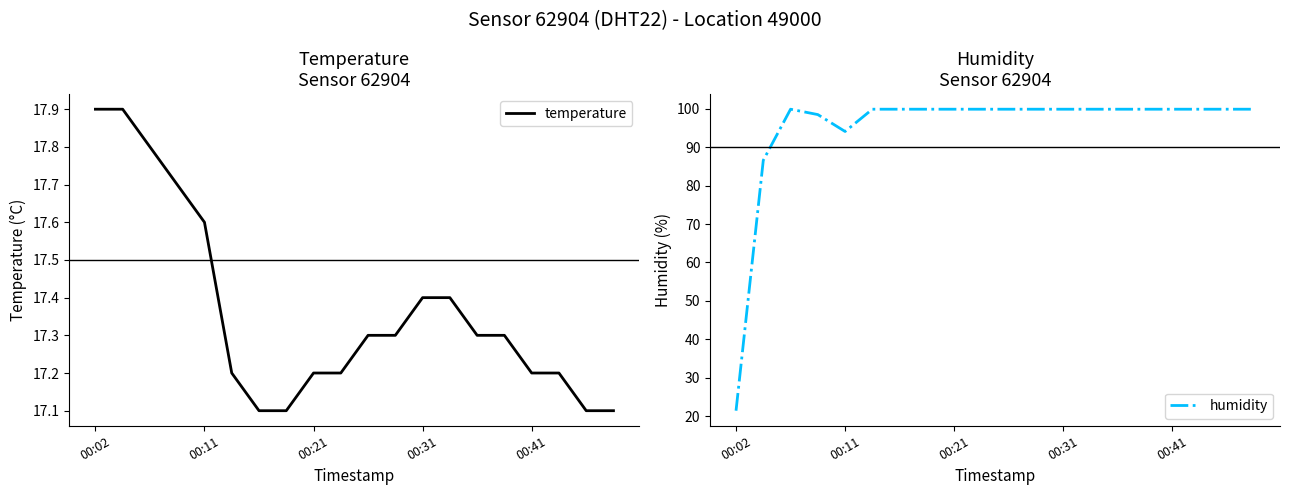

How many interior local peaks does the humidity series have?

1